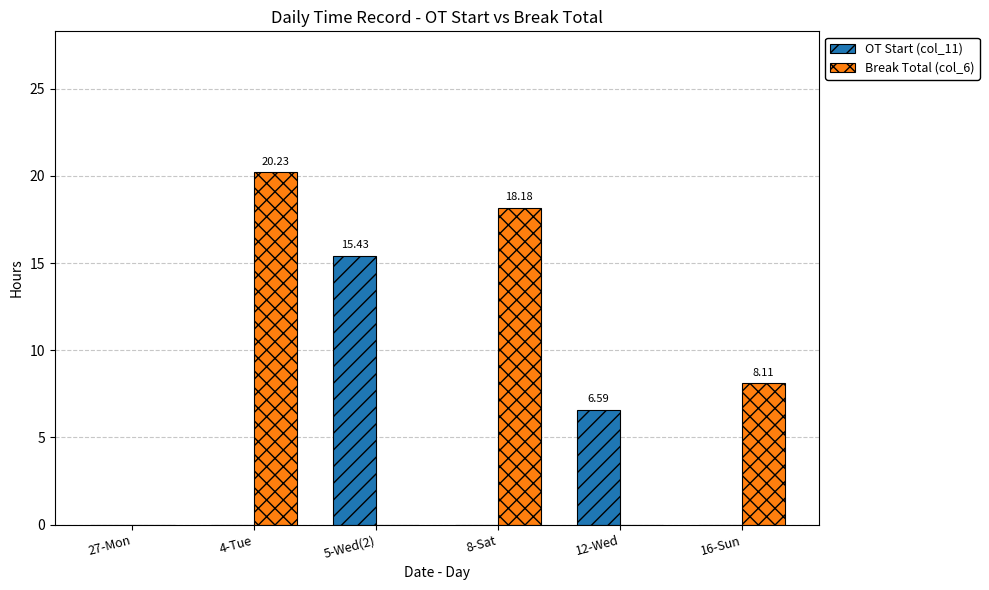

Which series has the largest total across all categories?

Break Total (col_6)